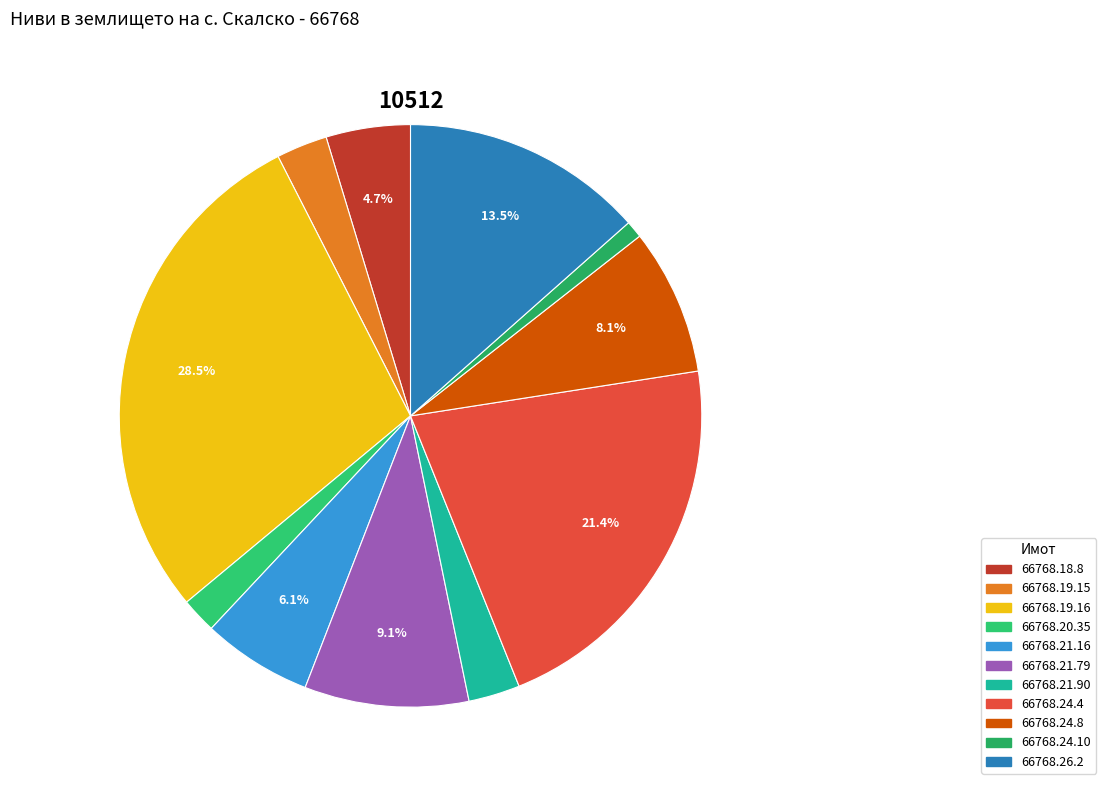

Is the sum of 66768.24.8 and 66768.26.2 greater than half?

No